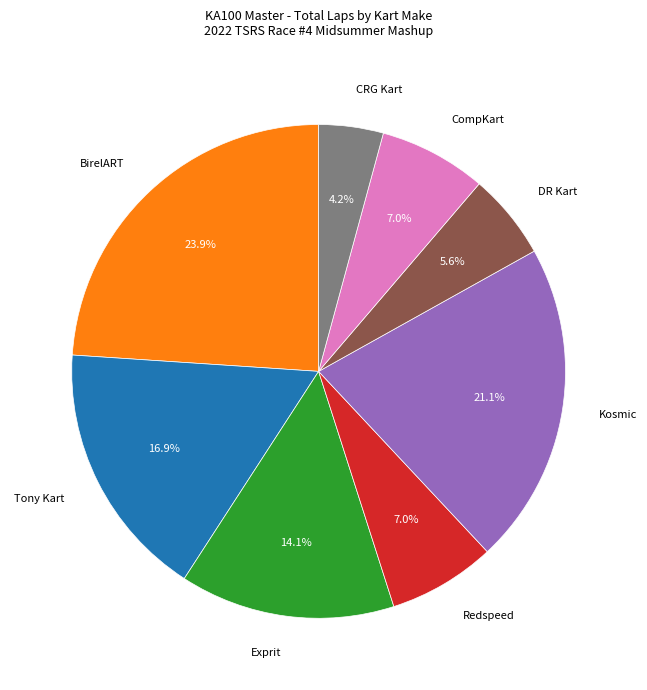

Does any single category account for the majority?

No